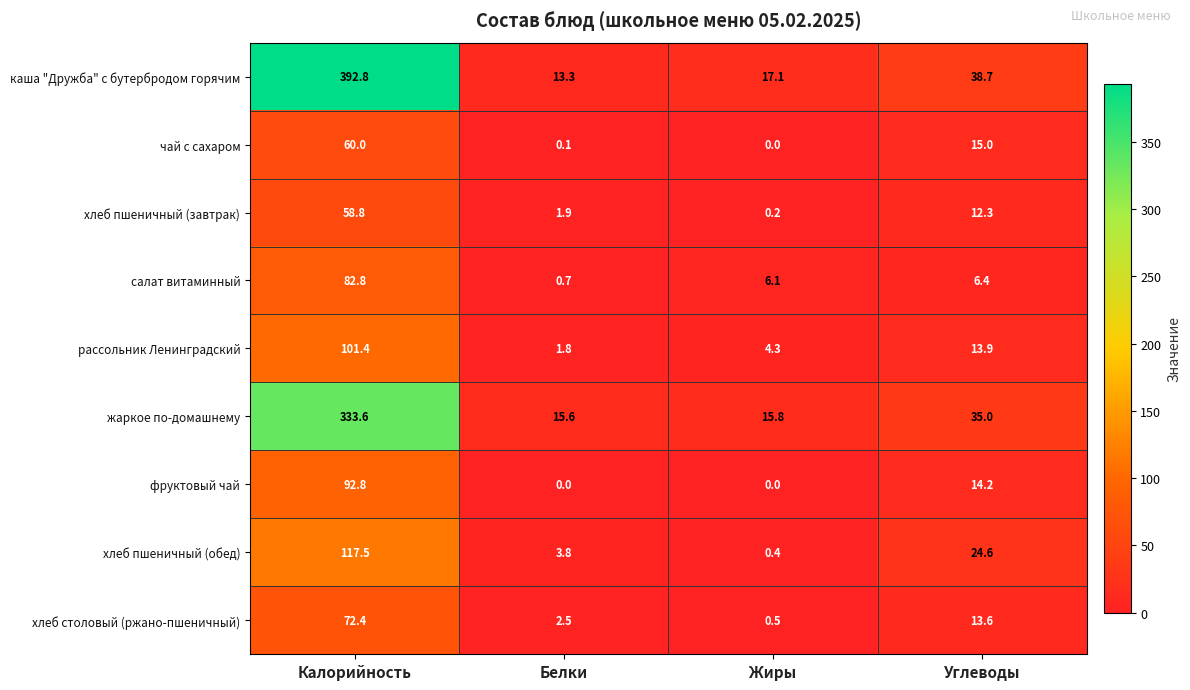

Is it true that хлеб пшеничный (завтрак) equals 1.9 at Белки?

True